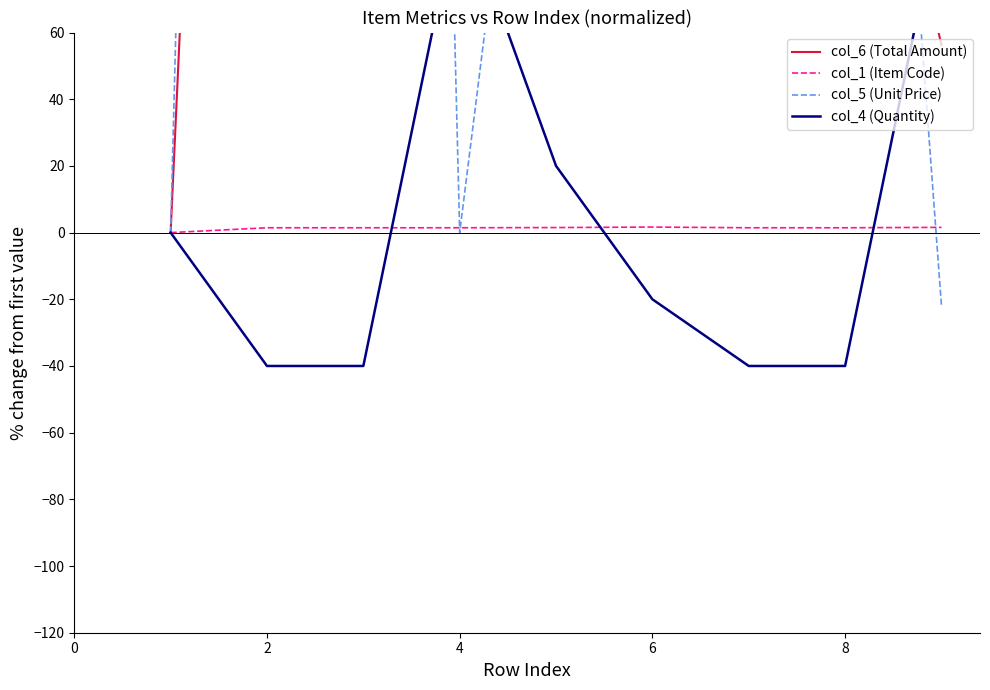

How many lines are shown in the chart?

4